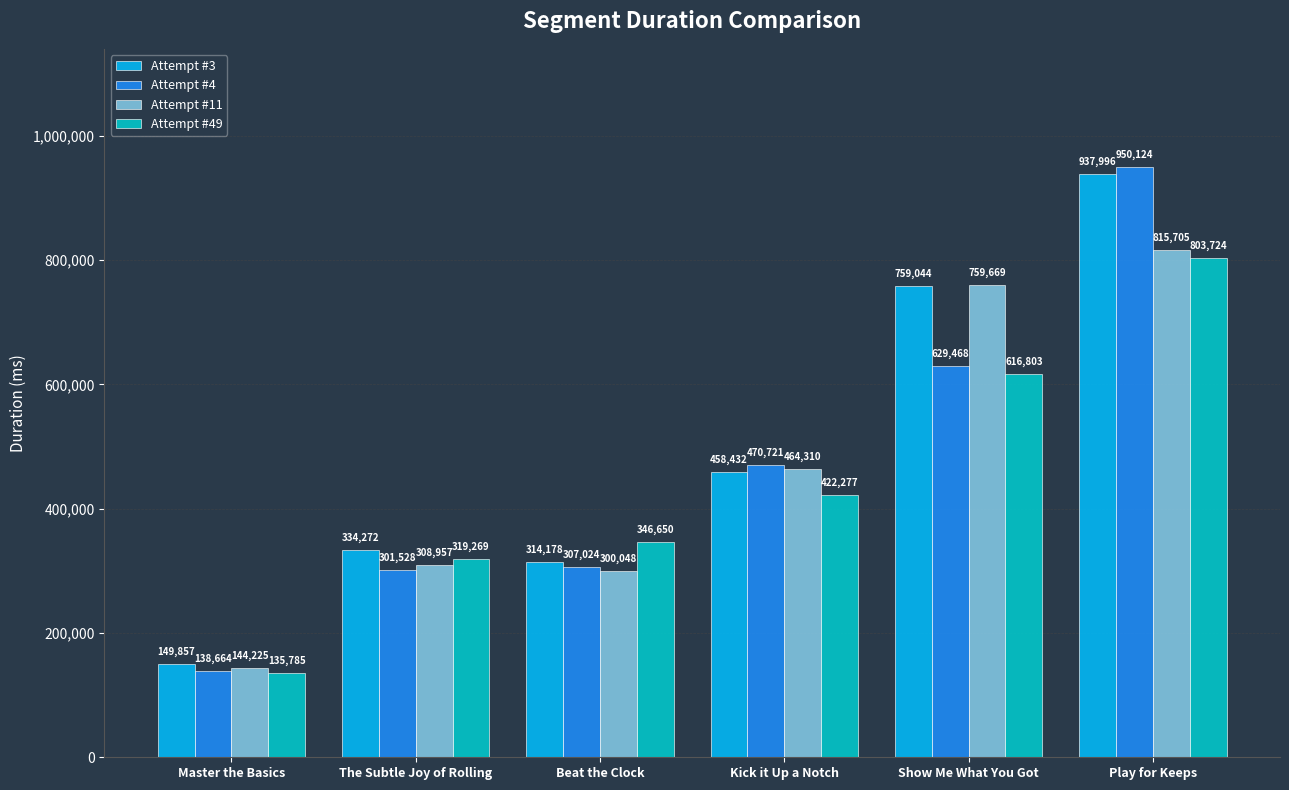

Reading right to left, list all the values displayed in this chart.

Attempt #3: 937996	759044	458432	314178	334272	149857
Attempt #4: 950124	629468	470721	307024	301528	138664
Attempt #11: 815705	759669	464310	300048	308957	144225
Attempt #49: 803724	616803	422277	346650	319269	135785